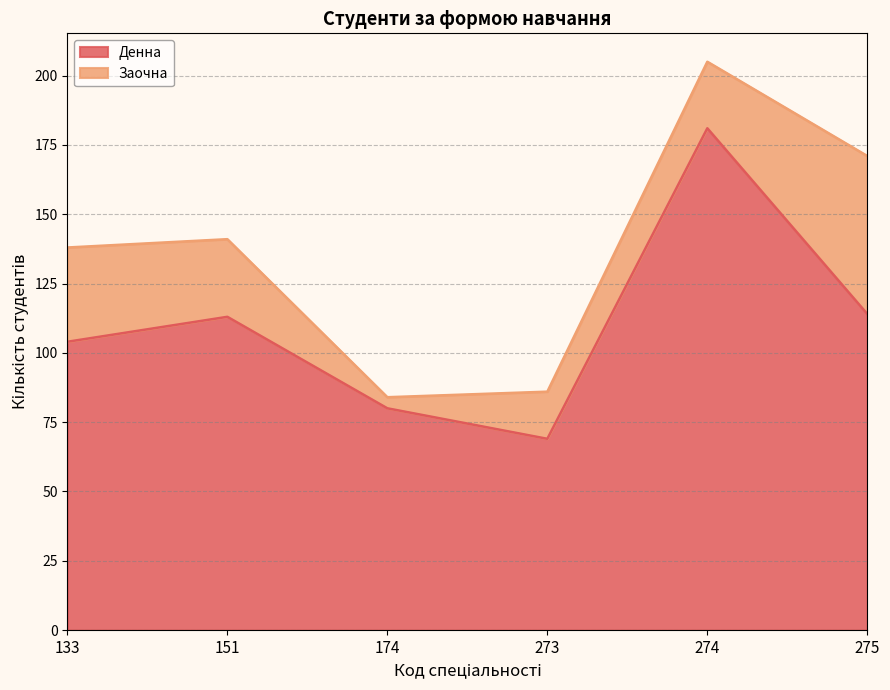

Rank the categories by value from lowest to highest.

273, 174, 133, 151, 275, 274